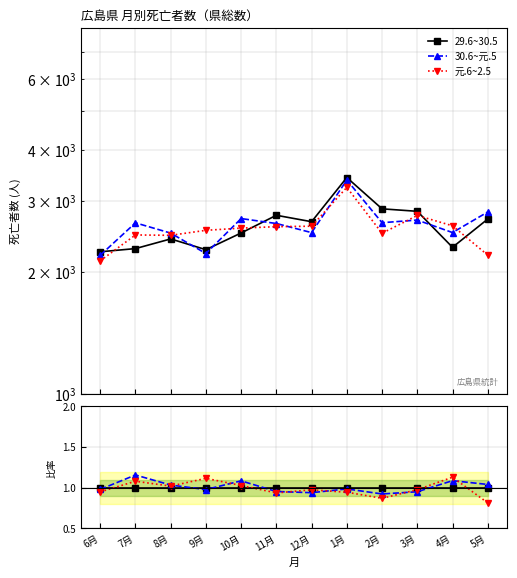

What are all the series names shown in the legend?

29.6~30.5, 30.6~元.5, 元.6~2.5